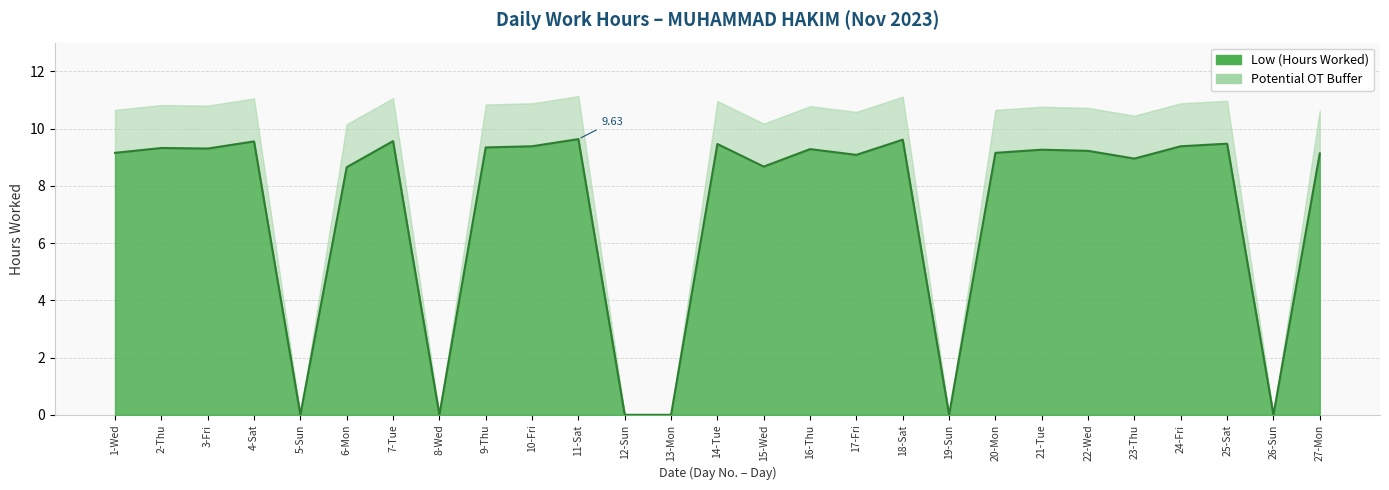

The value at 15-Wed is 11.5. True or false?

False